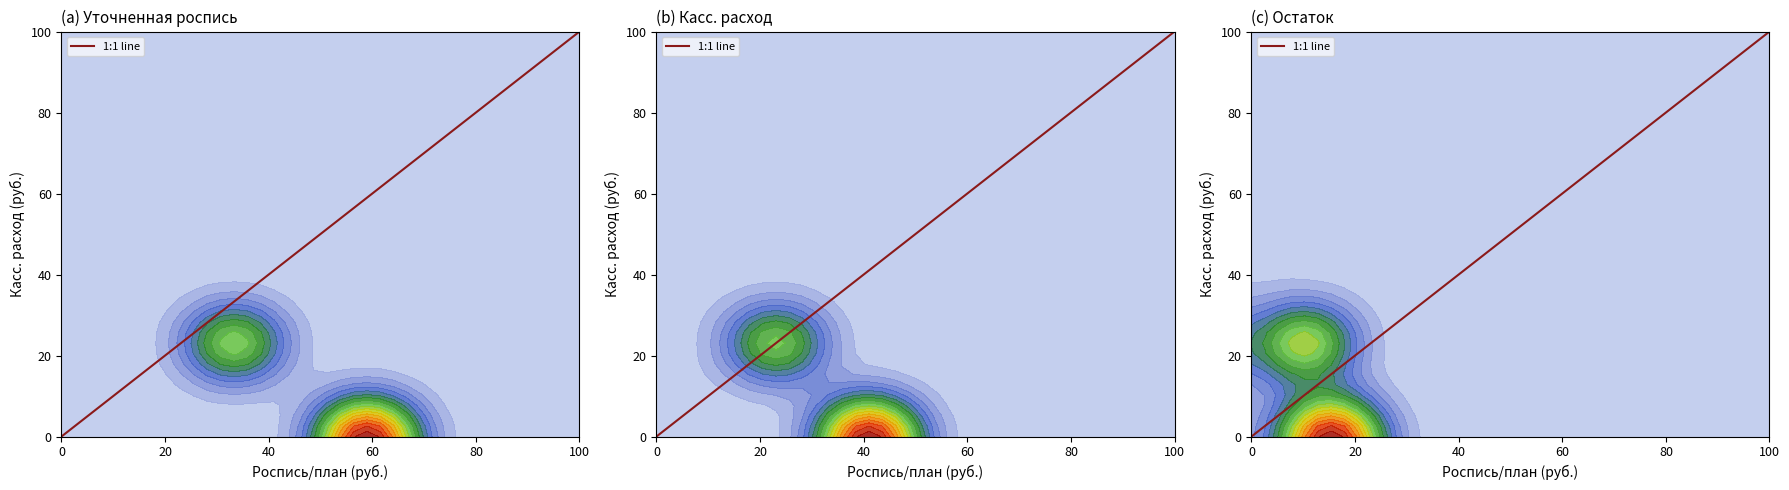

Which has a higher value, 100 or 0?

100